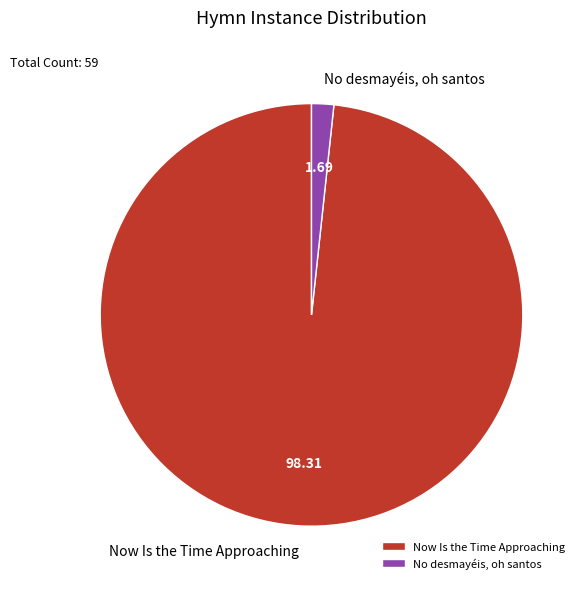

Which category accounts for the majority?

Now Is the Time Approaching